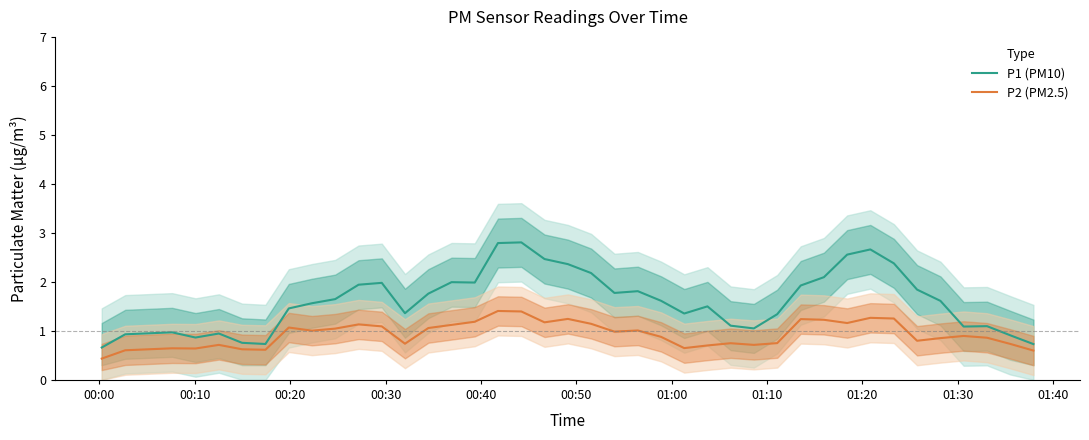

How many interior local valleys does the P2 (PM2.5) series have?

10